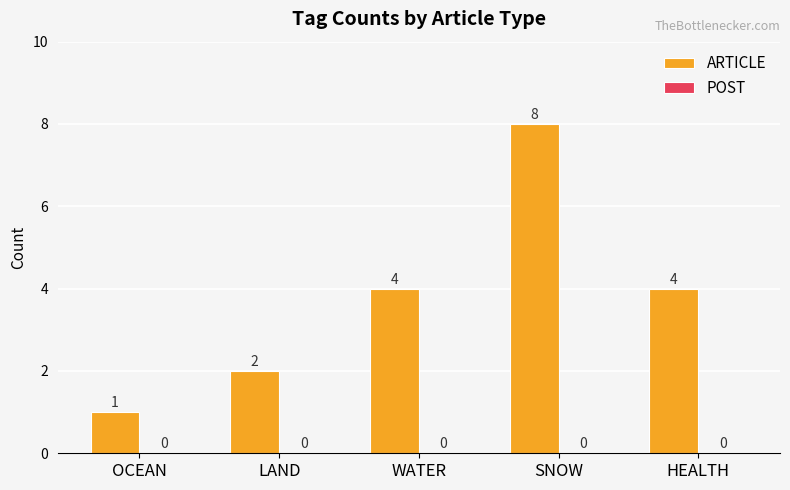

How many bars are there in total?

5